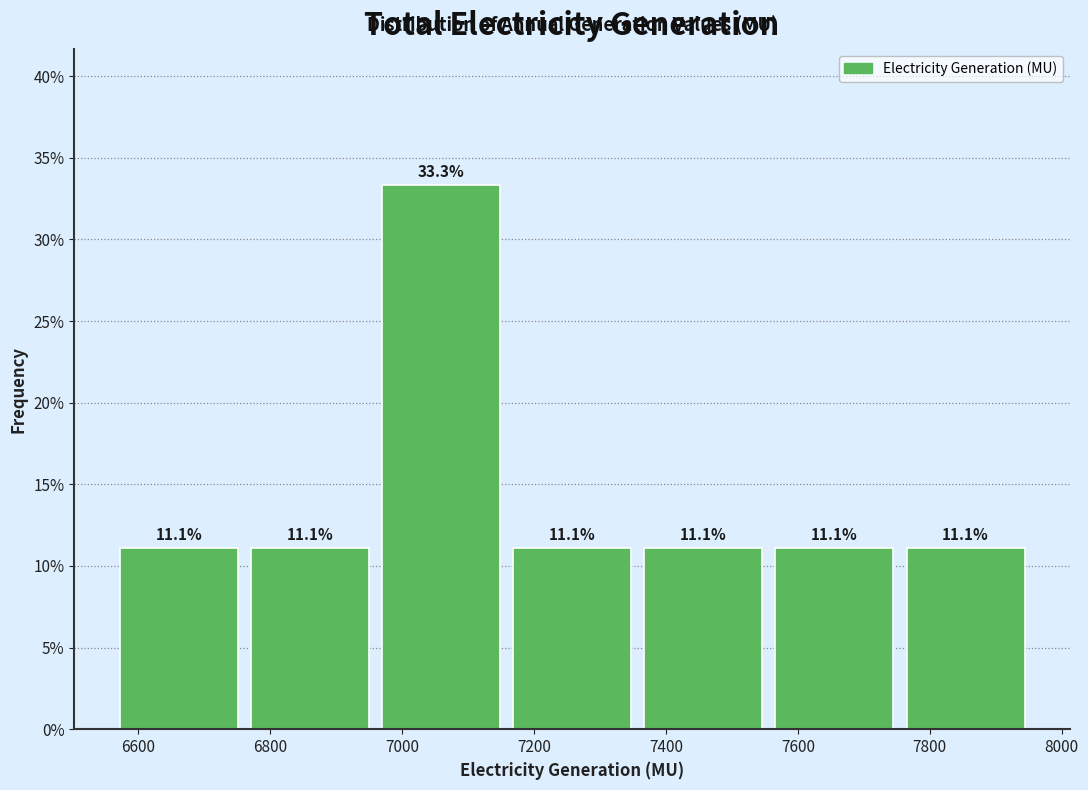

How tall is the bar that spans 6560 to 6760 on the x-axis? The bar edges are not printed on the chart, so give them approximately, as read against the axis.

11.1